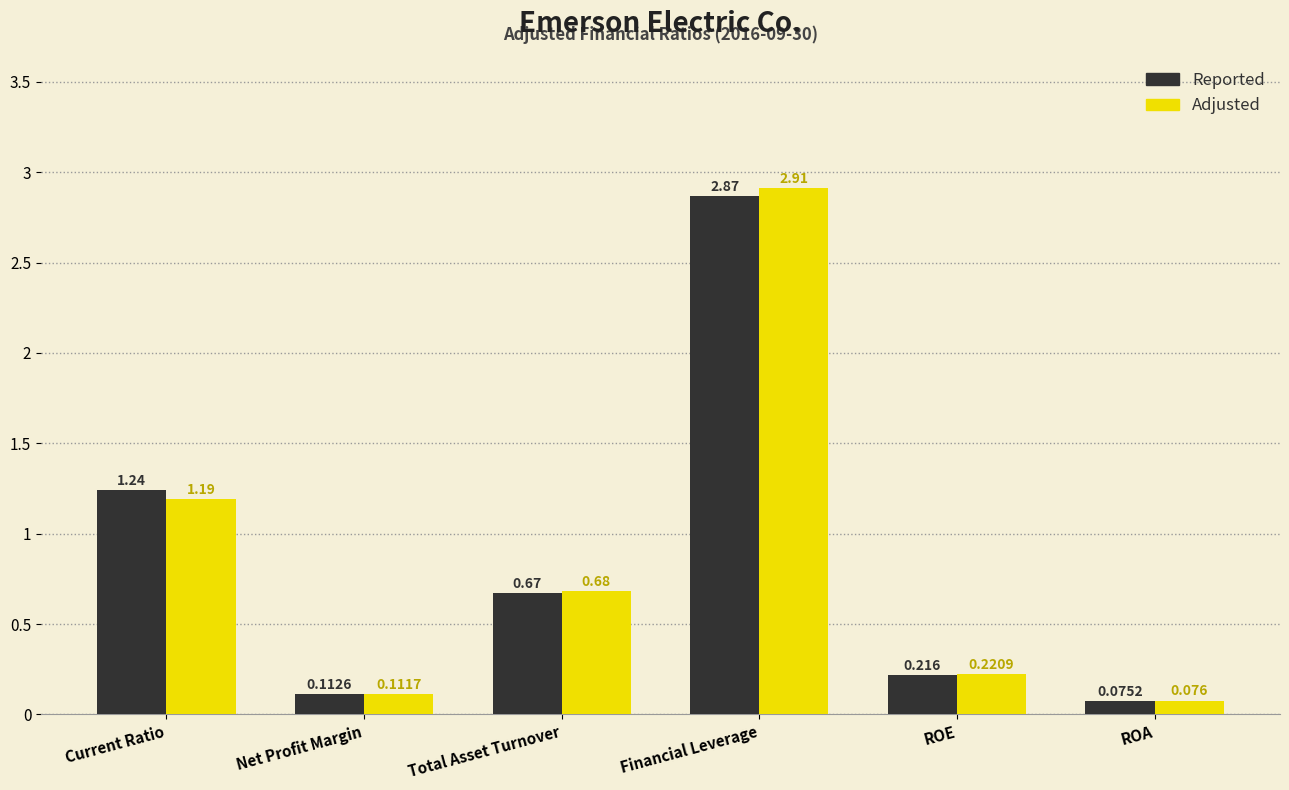

Which label corresponds to the smallest value in the chart?

ROA